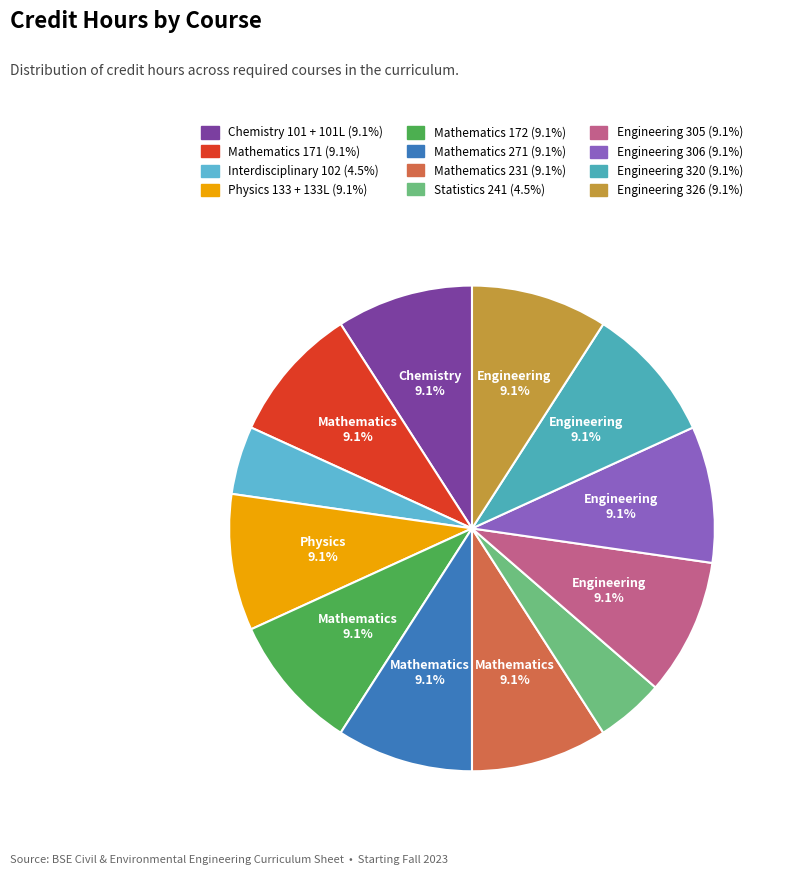

To the nearest percent, what is the difference between the largest and smallest slice percentages?

5%